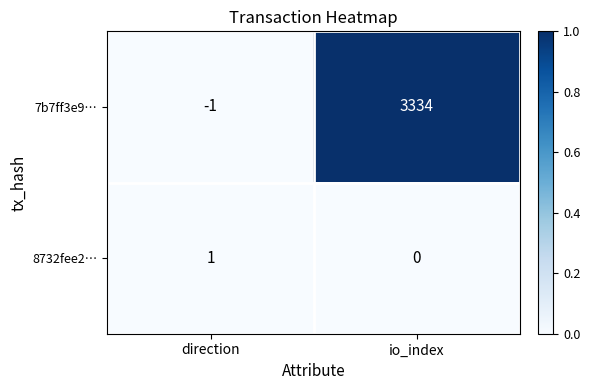

Rank the series by their average value, from highest to lowest.

7b7ff3e9…, 8732fee2…